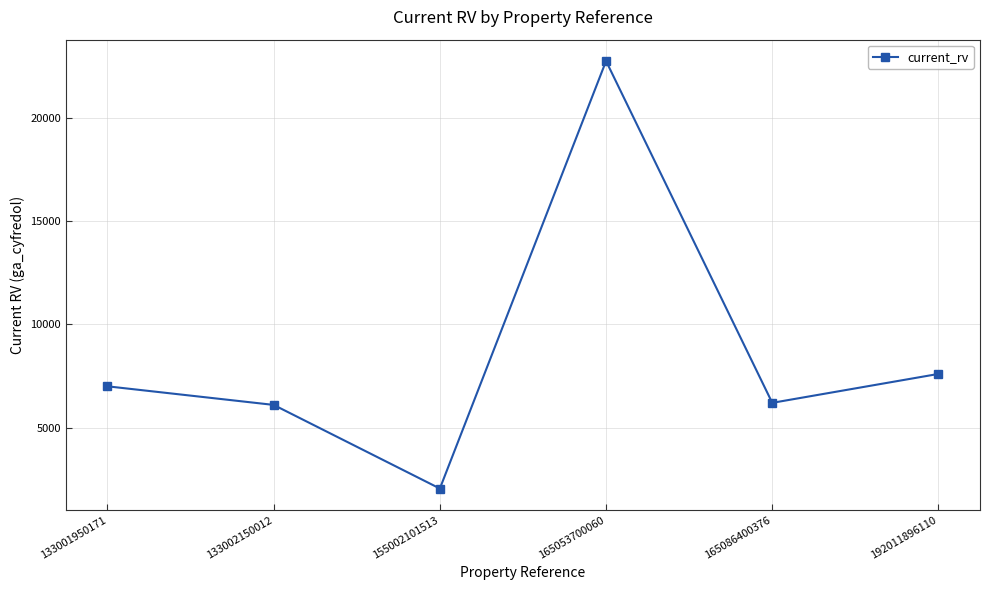

How many points are lower than both their immediate neighbors (excluding endpoints)?

2